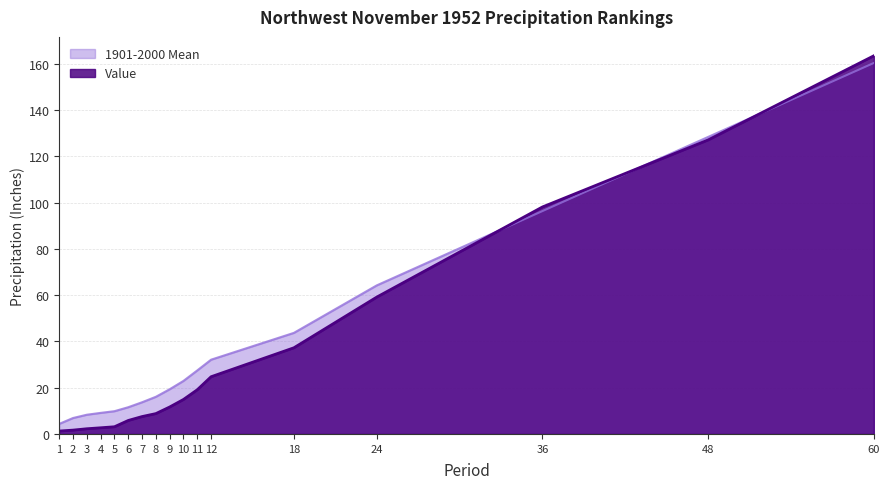

What are all the series names shown in the legend?

1901-2000 Mean, Value